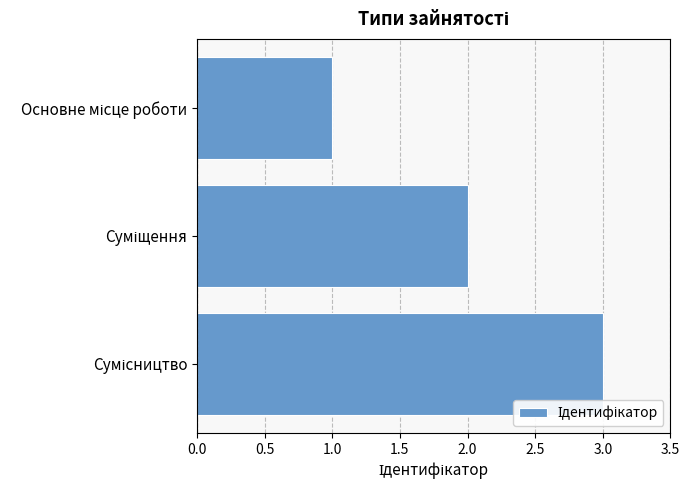

What is the sum of all values?

6